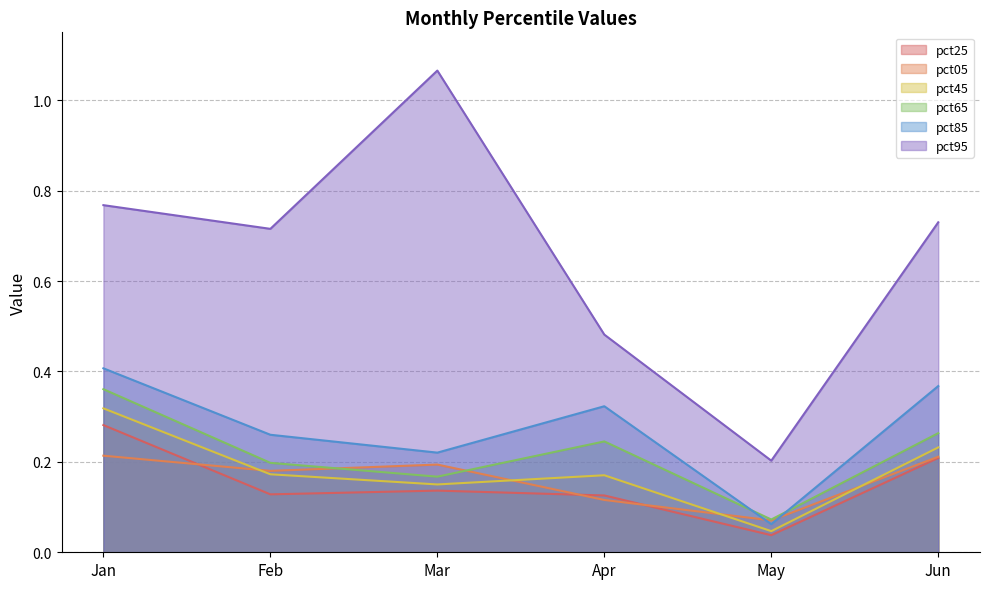

Reading left to right, what are all the values shown in this chart?

pct05: Jan=0.2	Feb=0.2	Mar=0.2	Apr=0.1	May=0.1	Jun=0.2
pct25: Jan=0.3	Feb=0.1	Mar=0.1	Apr=0.1	May=0.0	Jun=0.2
pct45: Jan=0.3	Feb=0.2	Mar=0.2	Apr=0.2	May=0.0	Jun=0.2
pct65: Jan=0.4	Feb=0.2	Mar=0.2	Apr=0.2	May=0.1	Jun=0.3
pct85: Jan=0.4	Feb=0.3	Mar=0.2	Apr=0.3	May=0.1	Jun=0.4
pct95: Jan=0.8	Feb=0.7	Mar=1.1	Apr=0.5	May=0.2	Jun=0.7